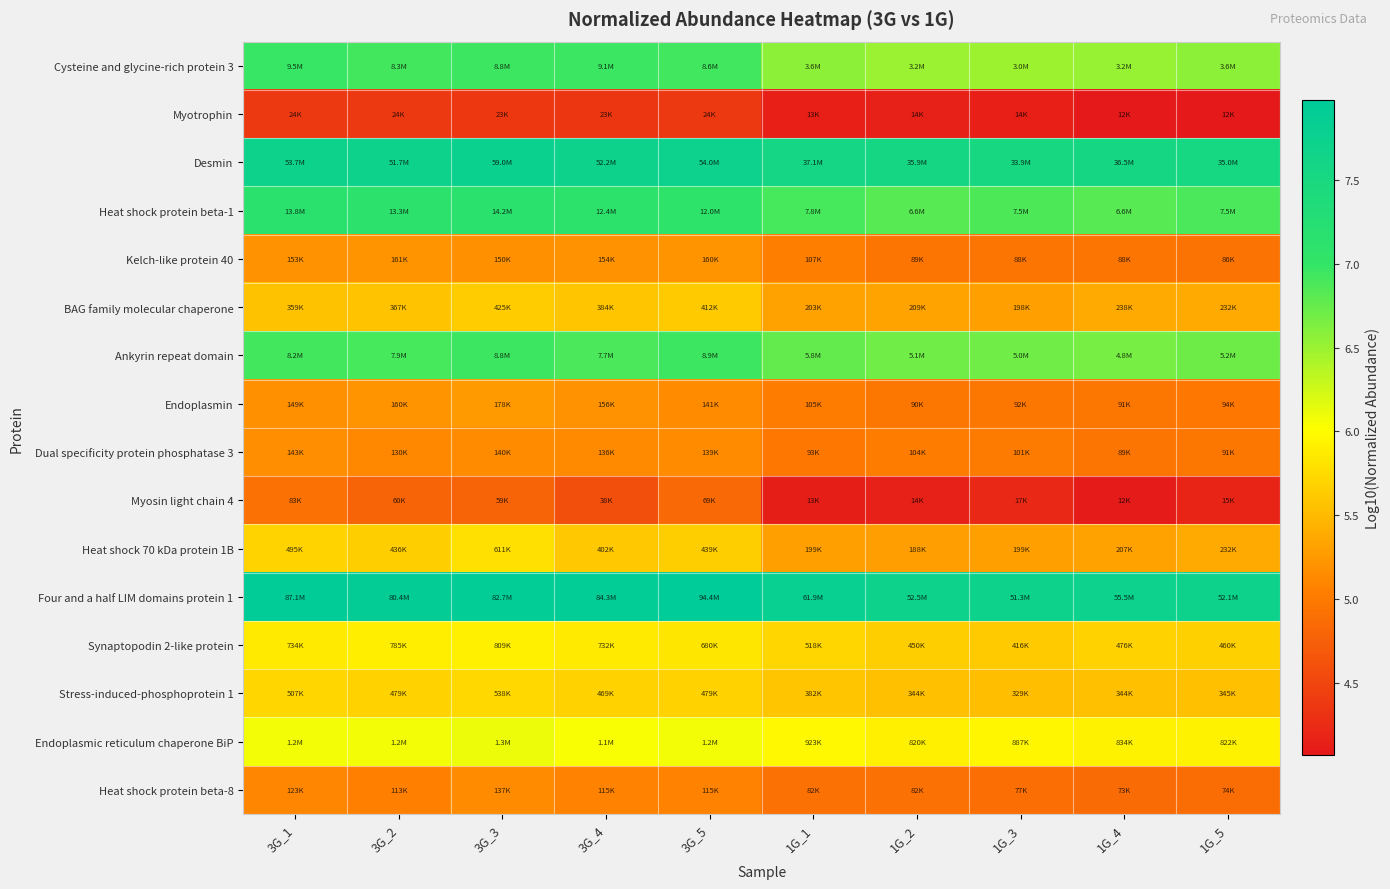

Rank the series by their maximum value, from lowest to highest.

Myotrophin, Myosin light chain 4, Heat shock protein beta-8, Dual specificity protein phosphatase 3, Kelch-like protein 40, Endoplasmin, BAG family molecular chaperone, Stress-induced-phosphoprotein 1, Heat shock 70 kDa protein 1B, Synaptopodin 2-like protein, Endoplasmic reticulum chaperone BiP, Ankyrin repeat domain, Cysteine and glycine-rich protein 3, Heat shock protein beta-1, Desmin, Four and a half LIM domains protein 1